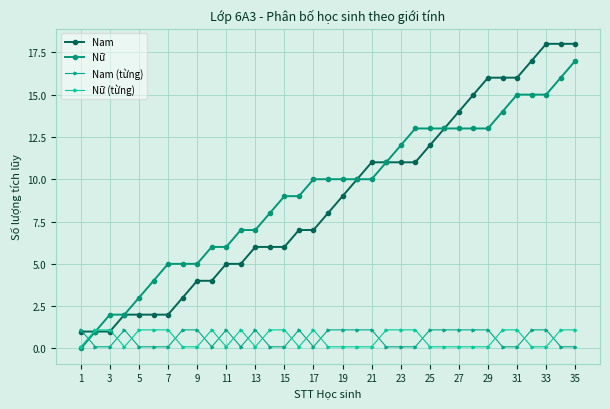

How many times do Nữ (từng) and Nam (từng) cross each other?

17